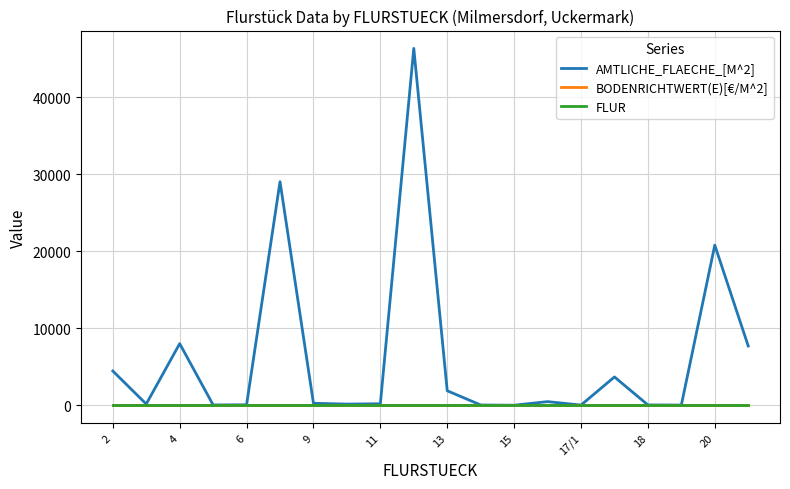

What is the greatest value displayed?

46371